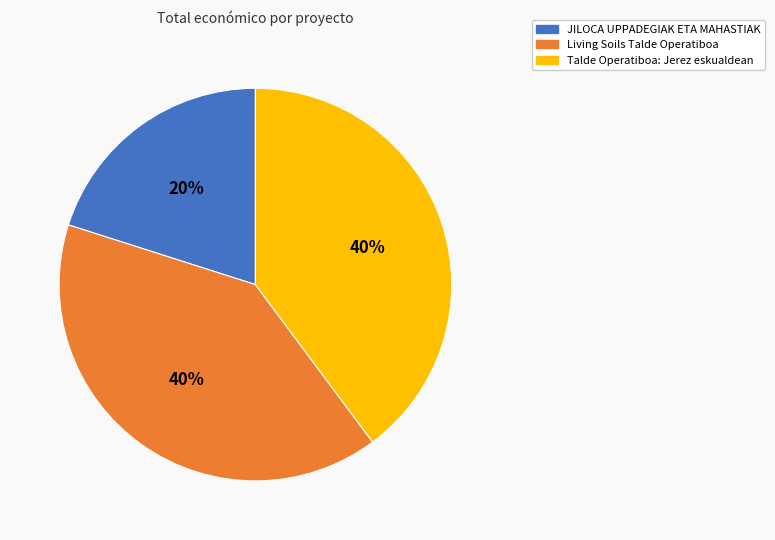

Approximately how many times larger is the value at Talde Operatiboa: Jerez eskualdean compared to JILOCA UPPADEGIAK ETA MAHASTIAK?

2.0